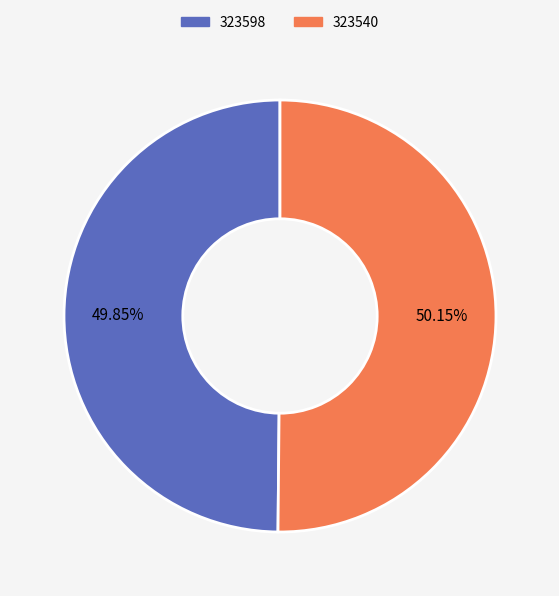

Count the number of slices in the pie.

2